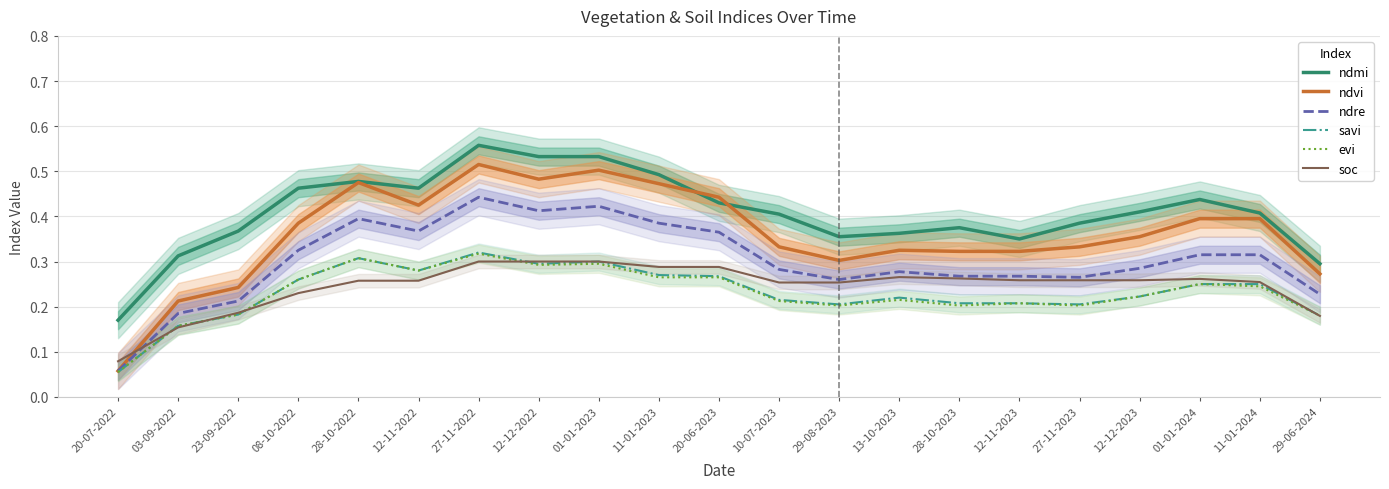

What is the difference between the highest and lowest values at 01-01-2023?

0.2